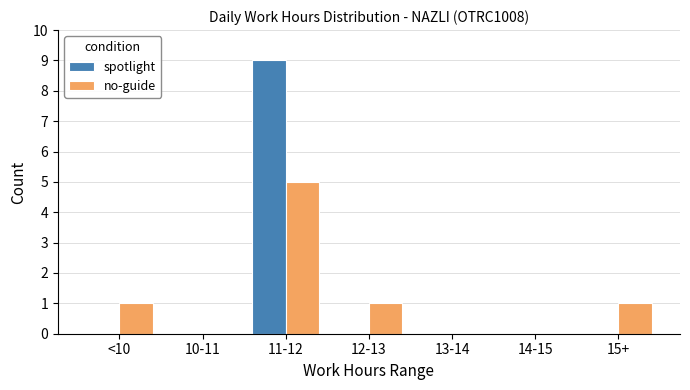

Is it true that spotlight equals 5 at 13-14?

False